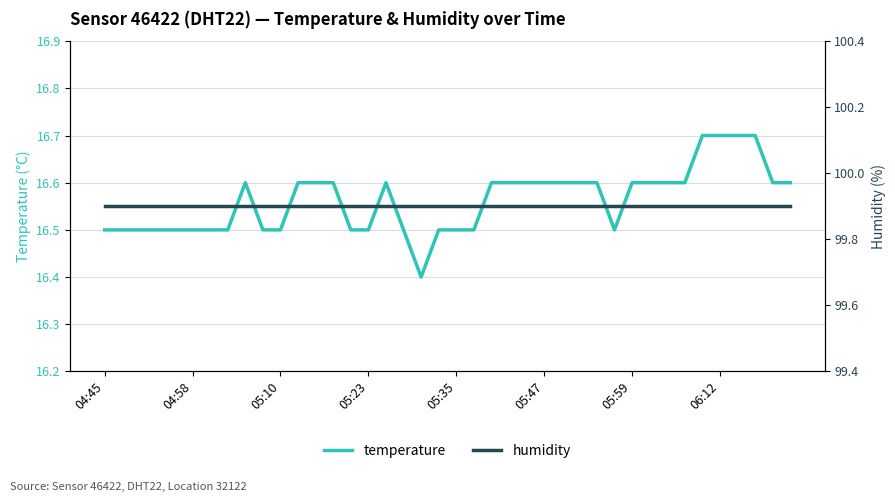

Is this an area chart (filled region under the line)?

No